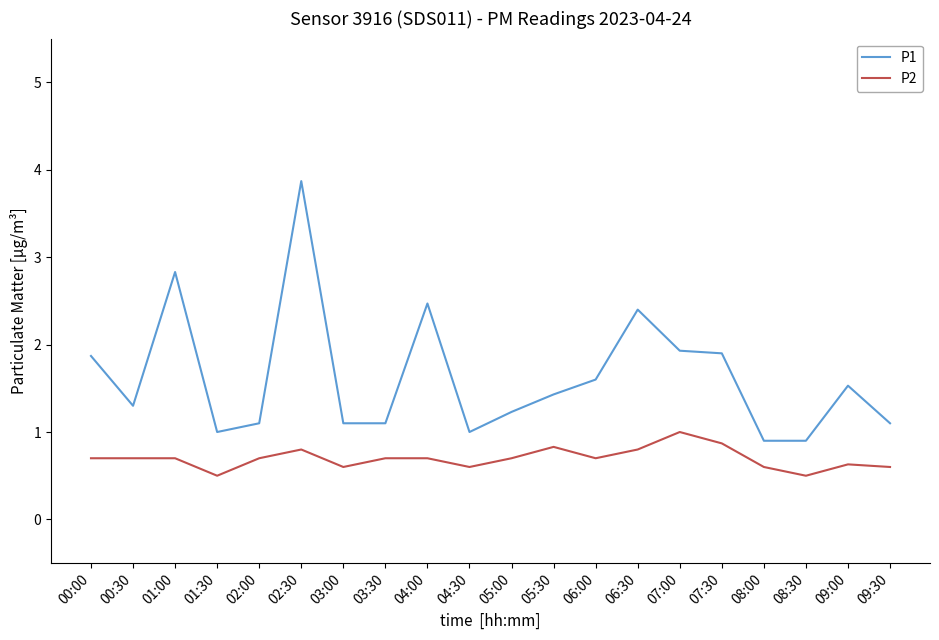

What is the highest value of the P2 series?

1.0